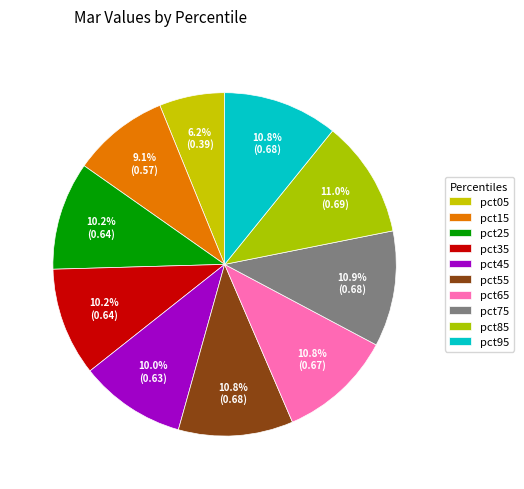

Which slice is the smallest?

pct05